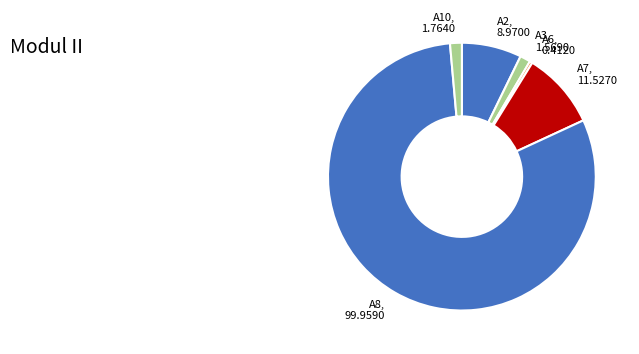

Approximately how many times larger is the value at A8 compared to A10?

56.7